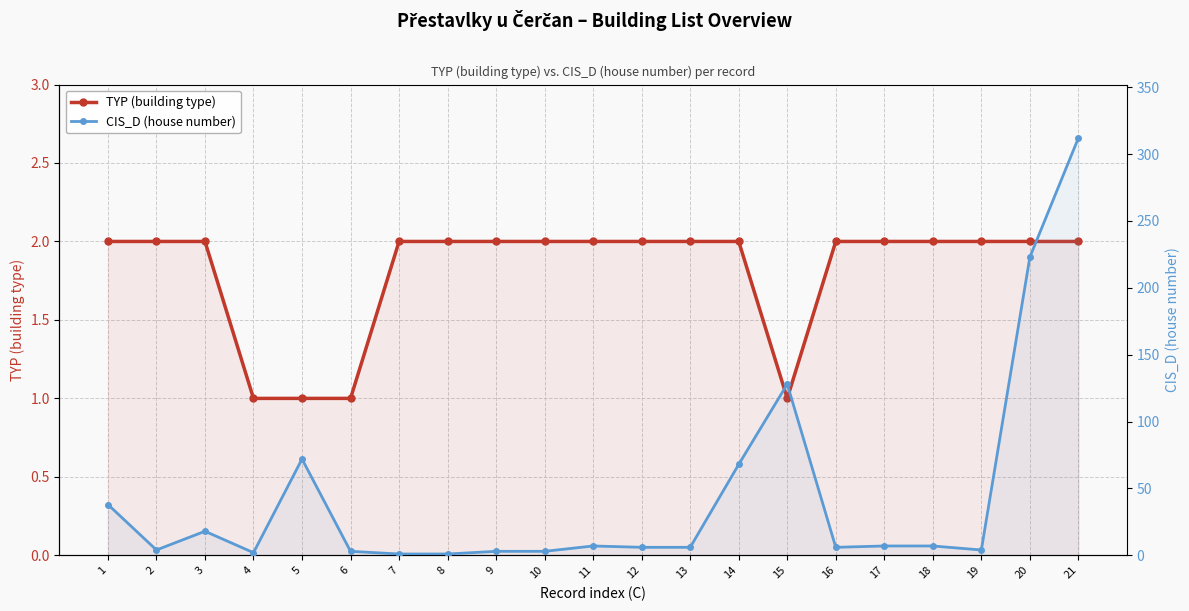

After their last crossing, which series has the higher values: TYP (building type) or CIS_D (house number)?

CIS_D (house number)